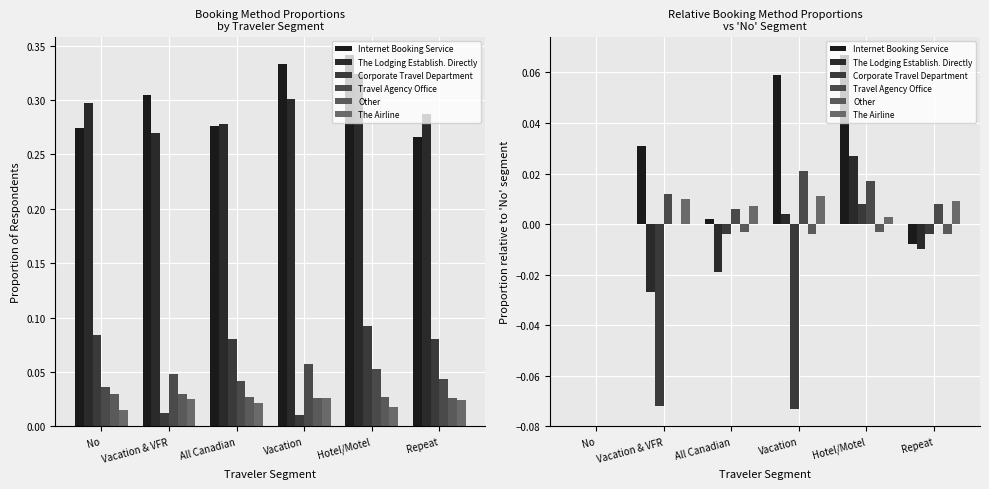

How many values in the Corporate Travel Department series exceed 0?

1